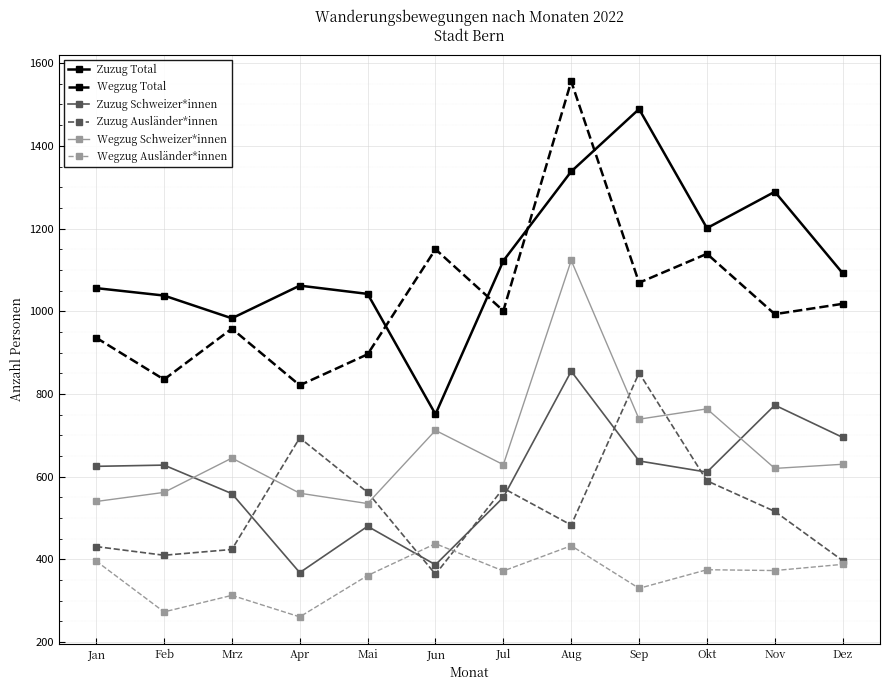

How many lines are shown in the chart?

6